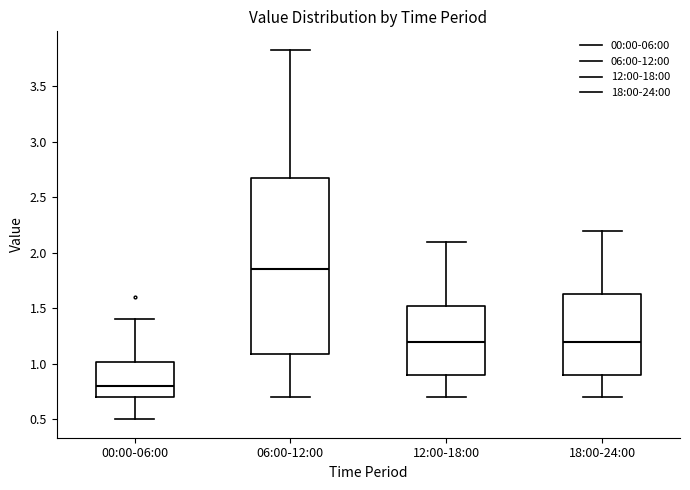

Which box's median line is the lowest?

00:00-06:00